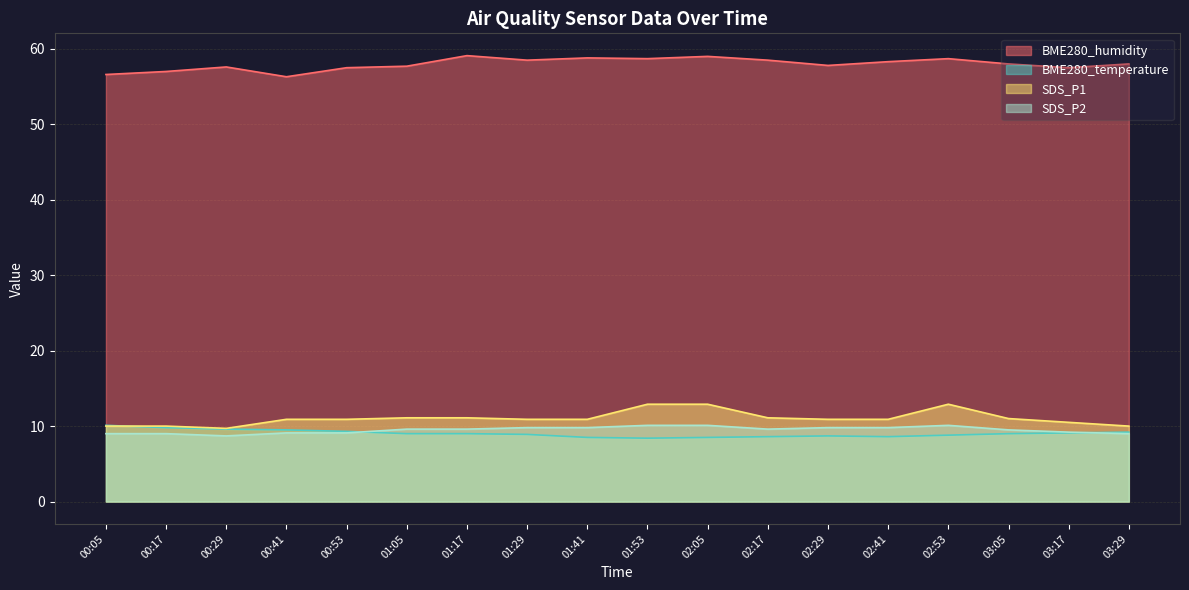

What is the difference between the maximum and minimum values in the SDS_P1 series?

3.2